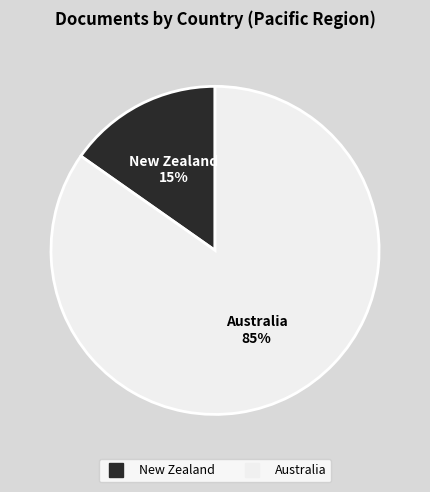

What percentage is the Australia slice, to the nearest percent?

85%